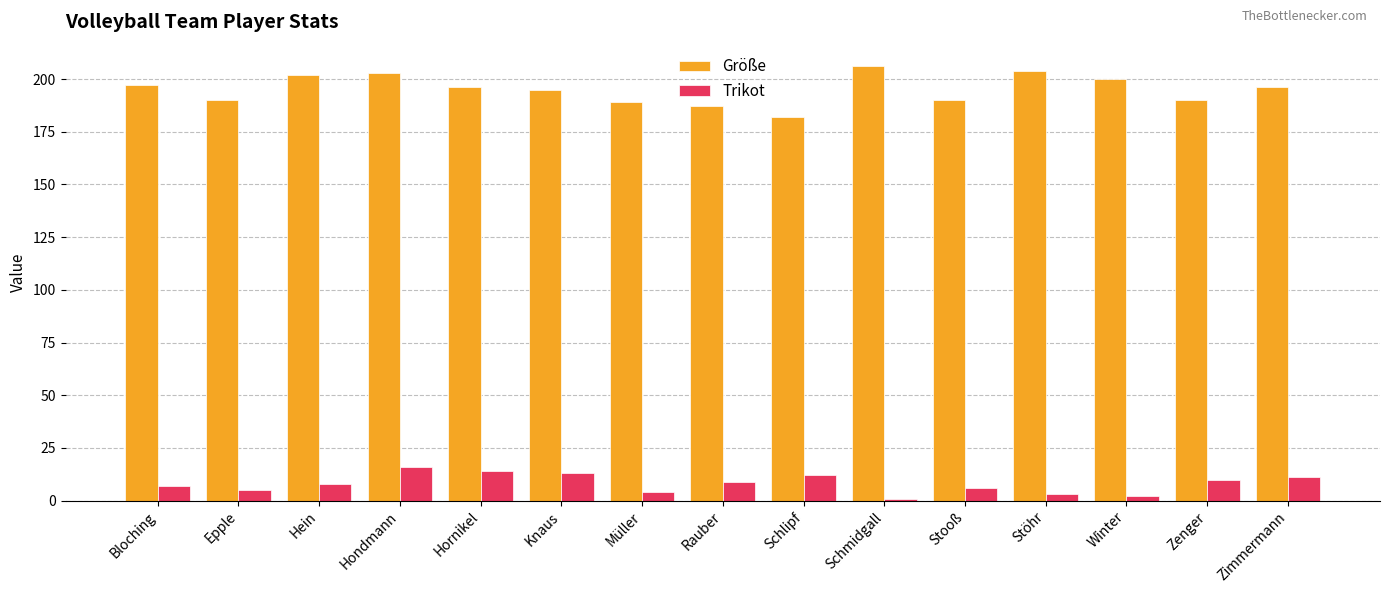

At how many categories does at least one series exceed 74?

15